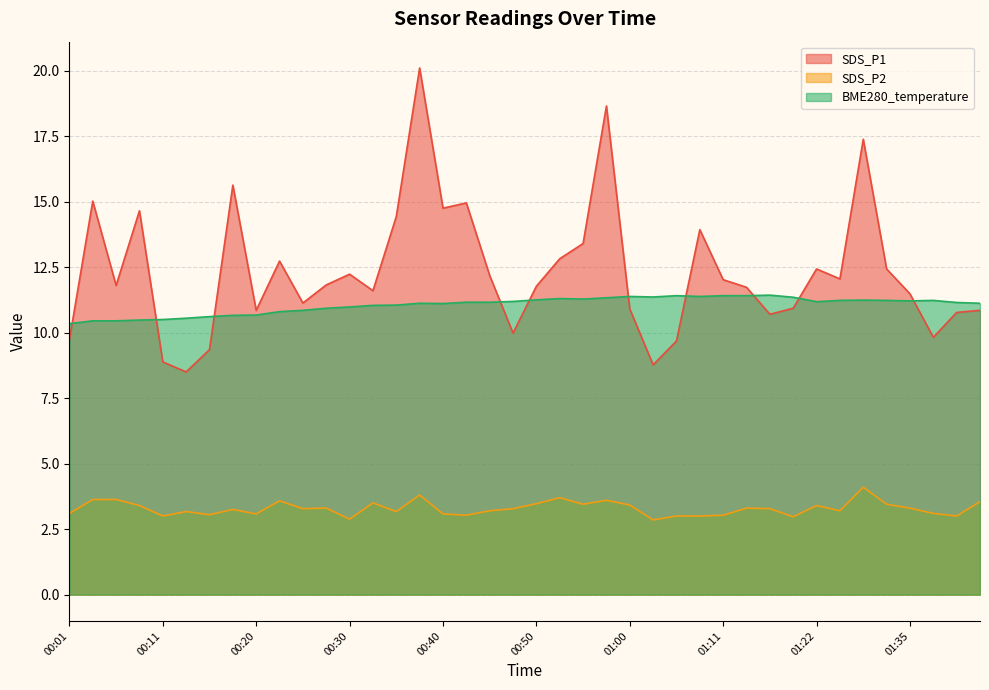

At which category is the sum across all series the highest?

00:38